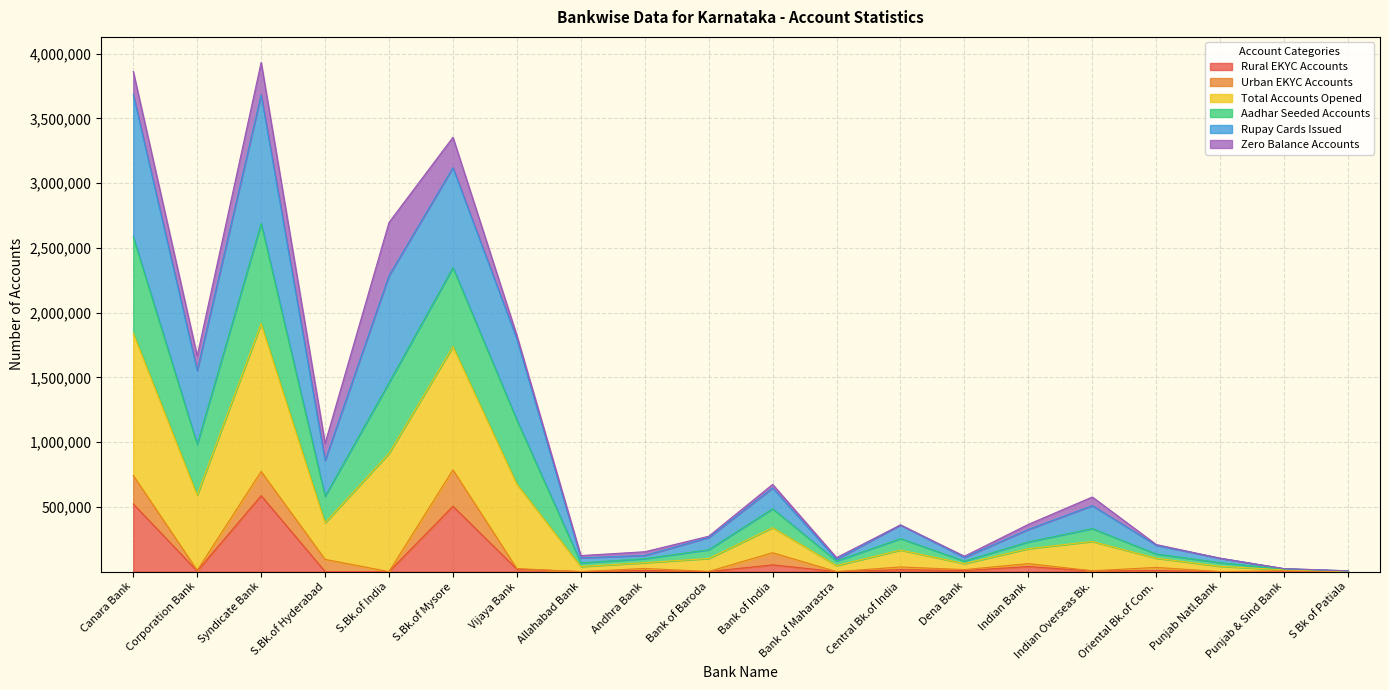

What are all the series names shown in the legend?

Rural EKYC Accounts, Urban EKYC Accounts, Total Accounts Opened, Aadhar Seeded Accounts, Rupay Cards Issued, Zero Balance Accounts